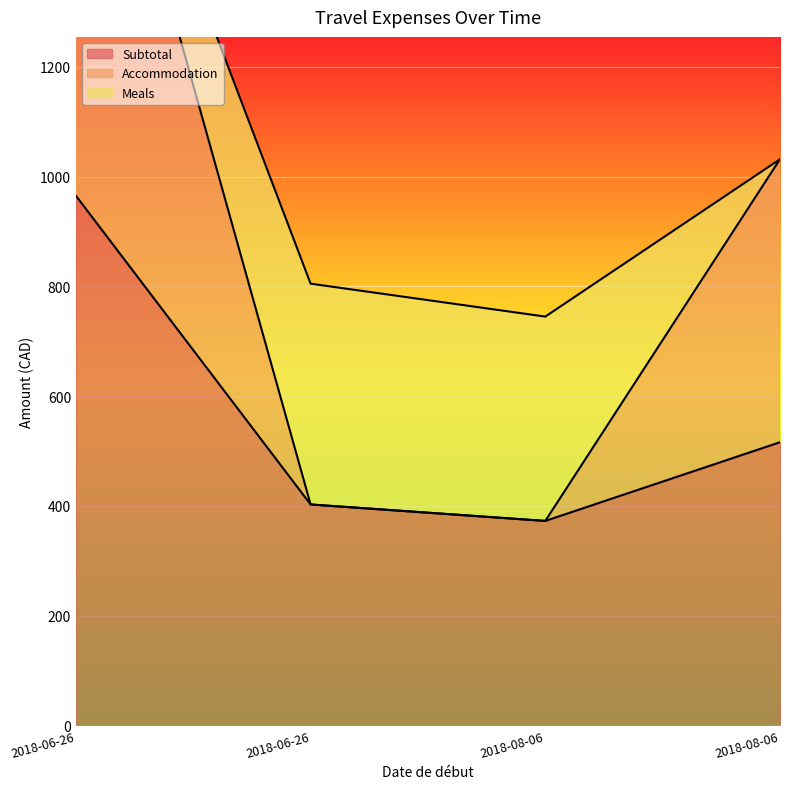

What is the difference between the Meals values at 2018-06-26 and 2018-08-06?

372.5